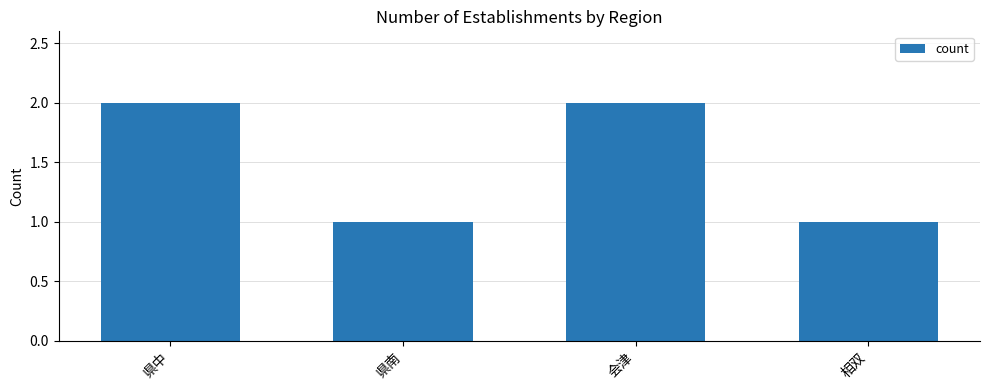

How many bars are there in total?

4